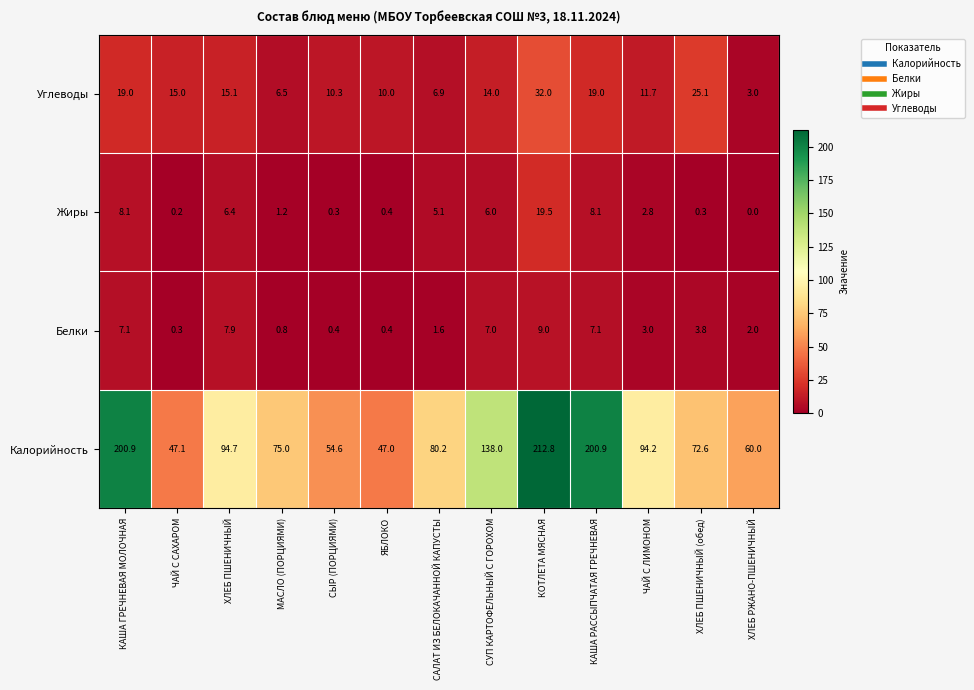

What is the greatest value displayed?

212.8